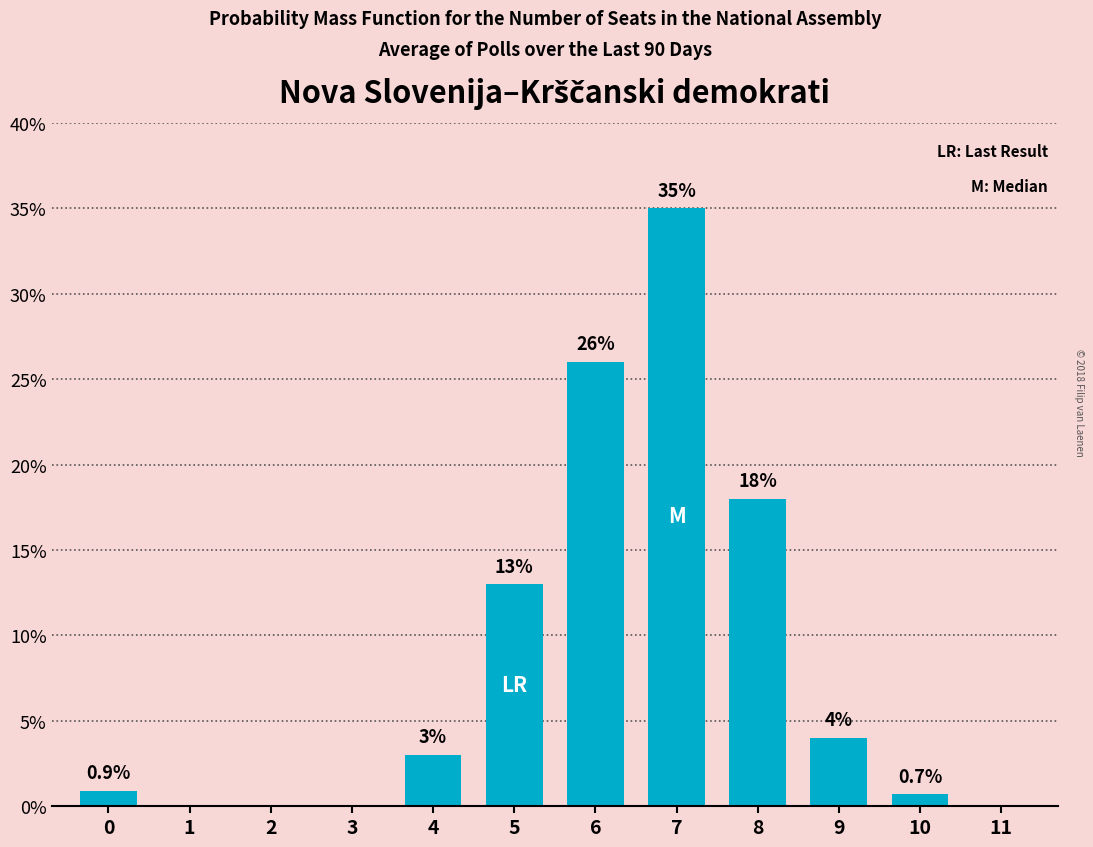

Reading right to left, what are all the values shown in this chart?

11=0.0	10=0.7	9=4.0	8=18.0	7=35.0	6=26.0	5=13.0	4=3.0	3=0.0	2=0.0	1=0.0	0=0.9